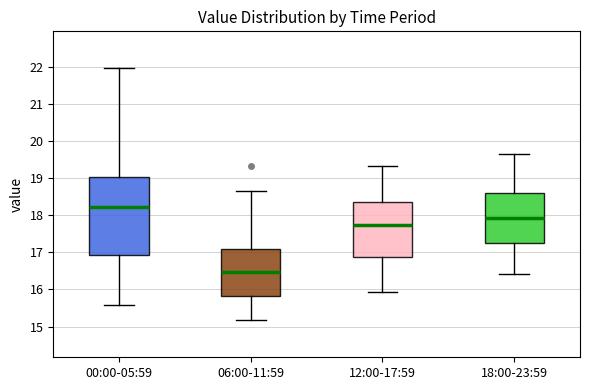

Which box's median line is the highest?

00:00-05:59